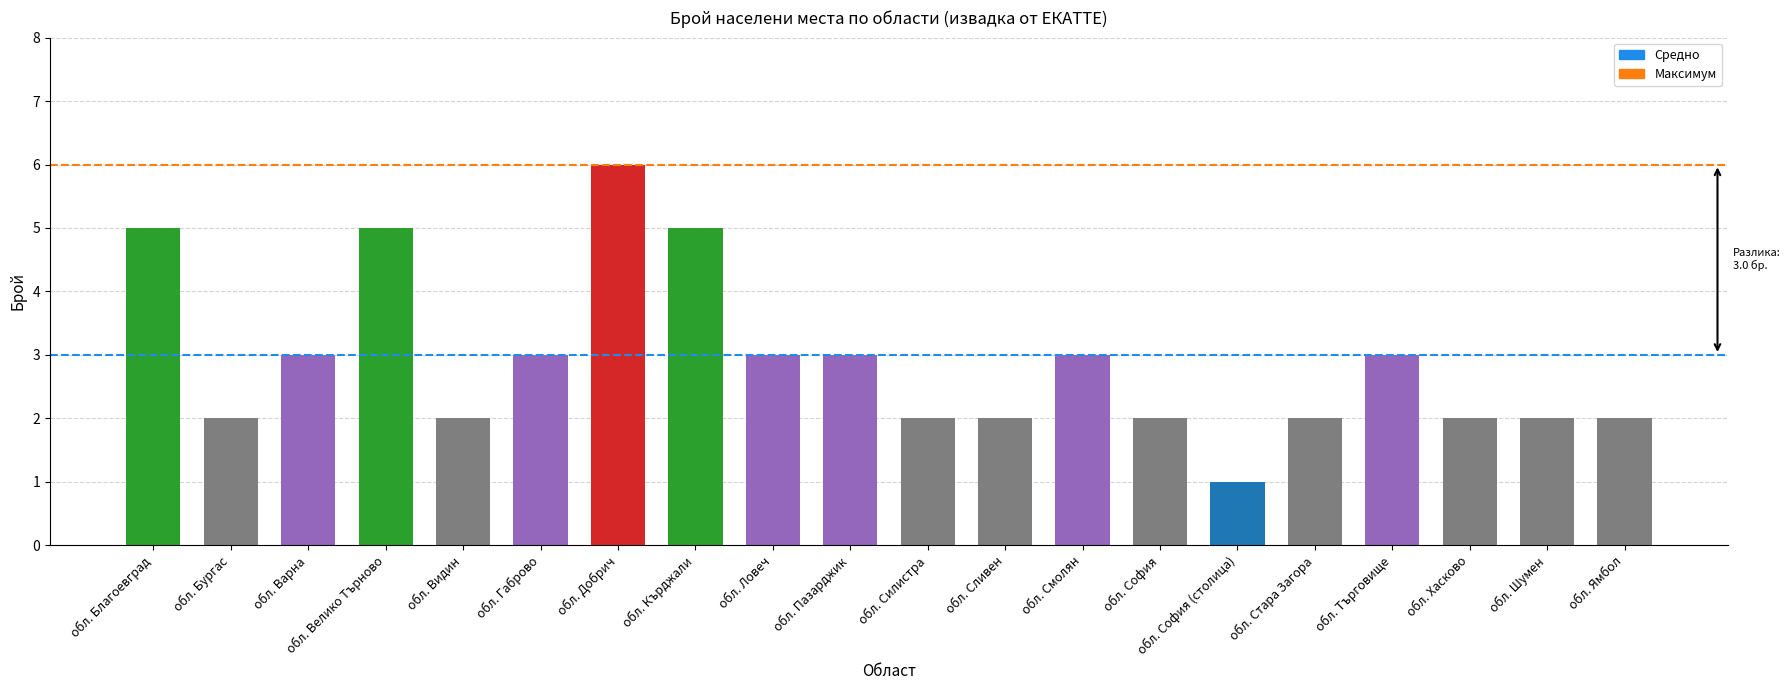

The chart shows a value of 2 at обл. Хасково. True or false?

True